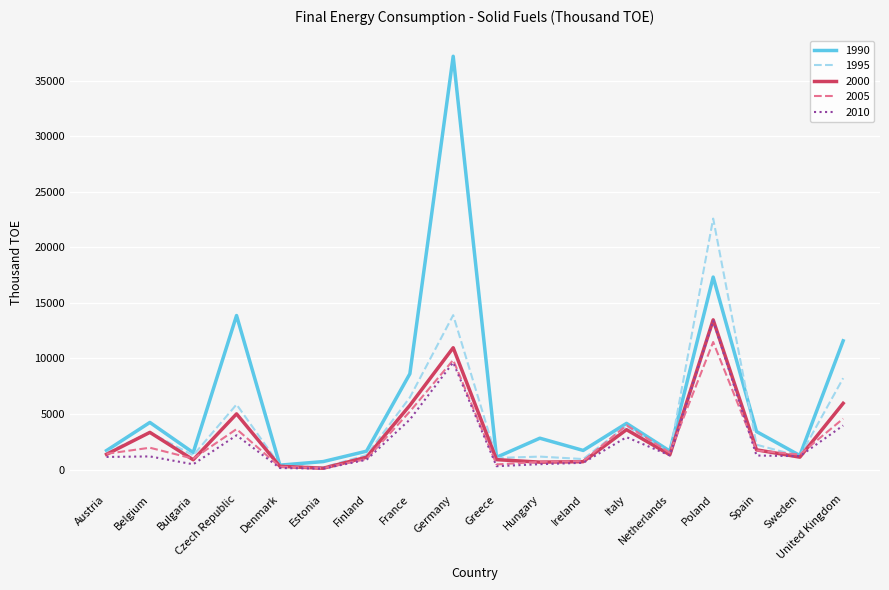

Which series has the largest total across all categories?

1990